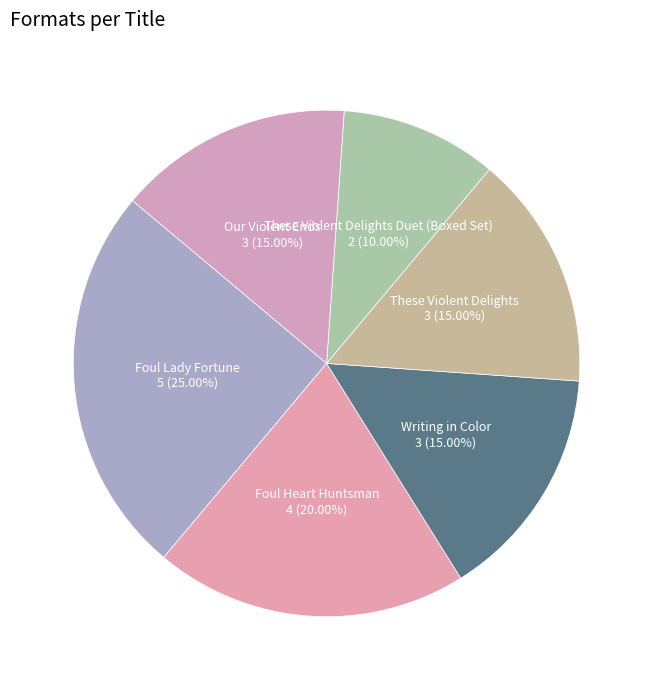

Is Our Violent Ends the majority of the pie?

No